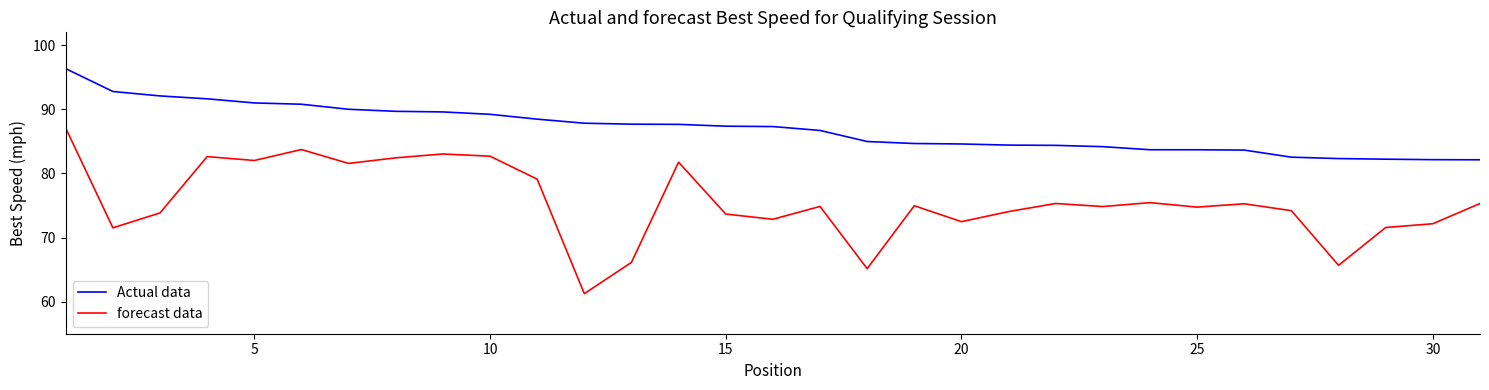

Rank the series by their maximum value, from highest to lowest.

Actual data, forecast data